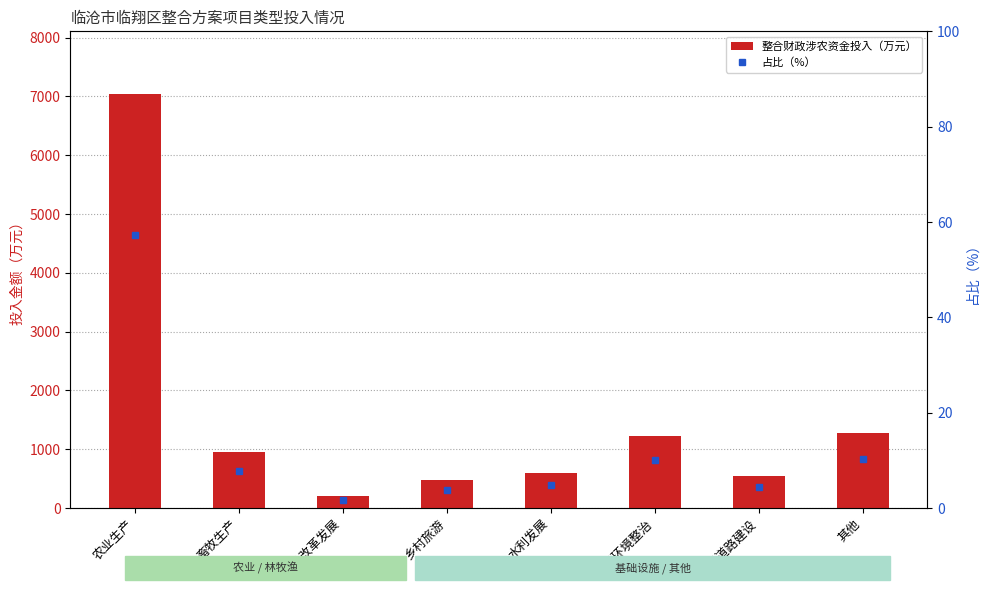

Which label corresponds to the smallest value in the chart?

林业改革发展